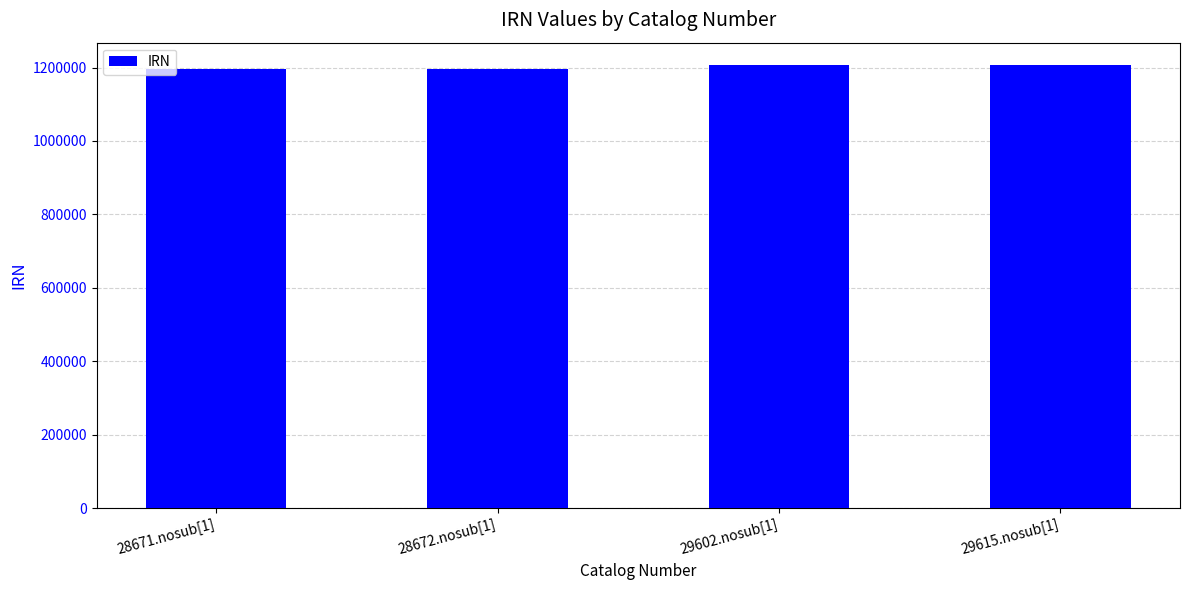

What is the sum of all values?

4808639